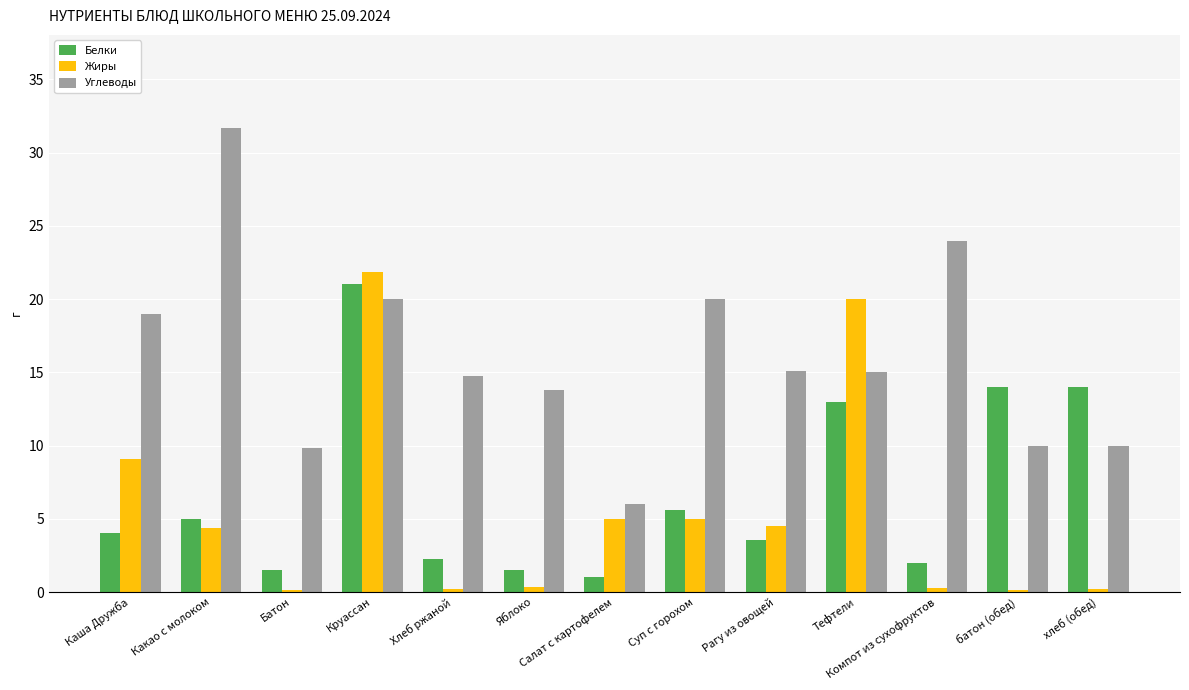

Which series changed the most between Салат с картофелем and Рагу из овощей?

Углеводы